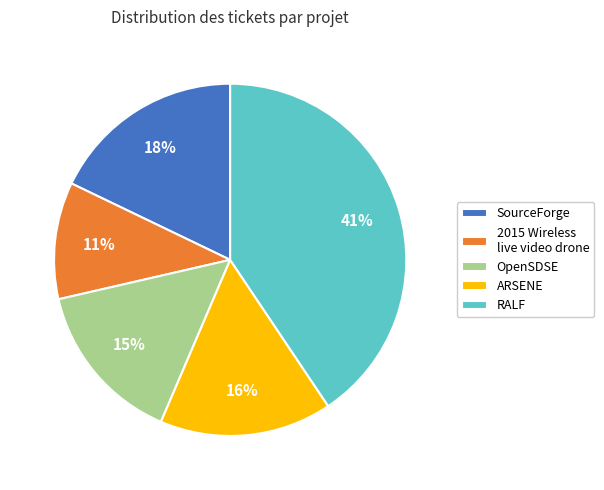

Does 2015 Wireless live video drone account for over 50% of the chart?

No